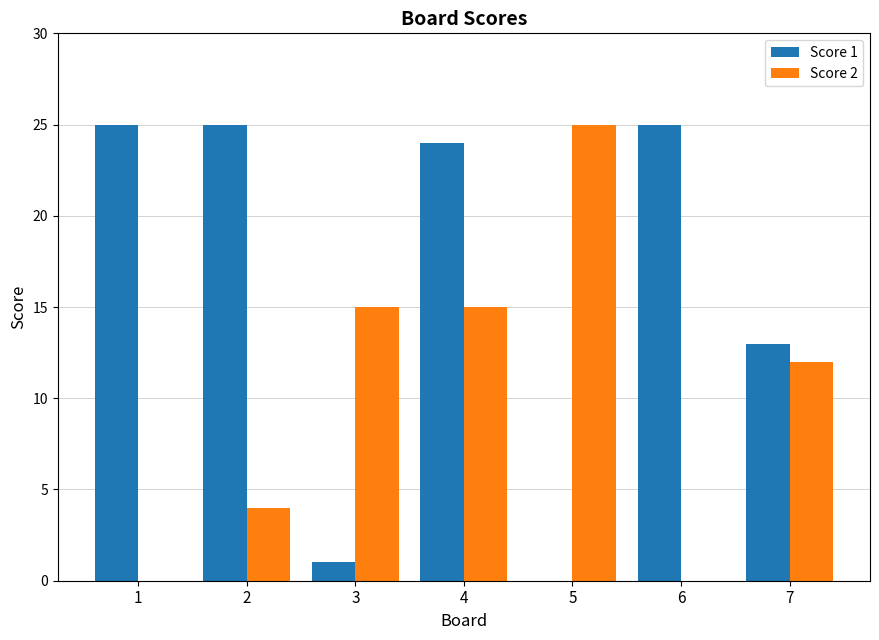

What is the greatest value displayed?

25